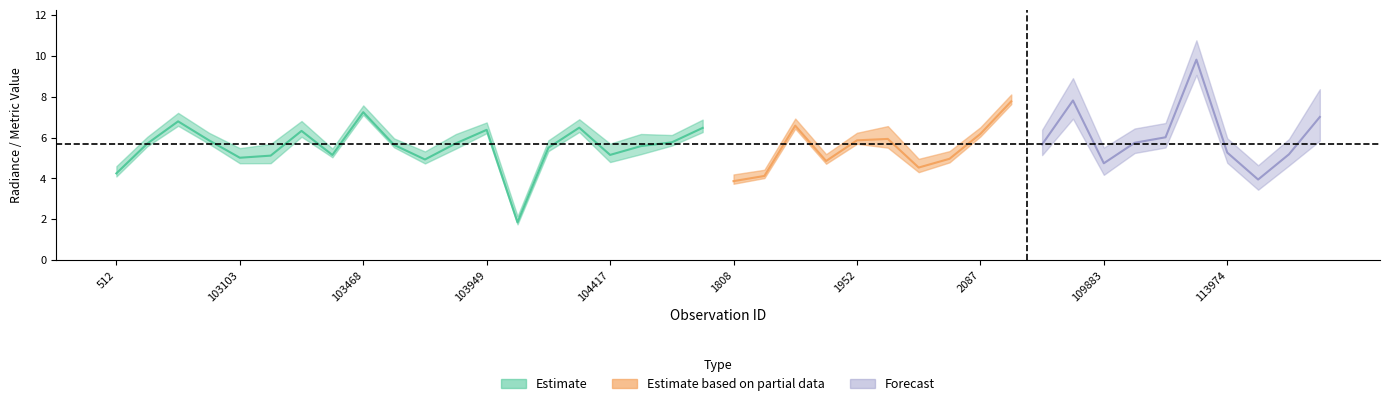

What is the value of the rade9_mult_nadir_norm point at the 39th from the left?

5.1